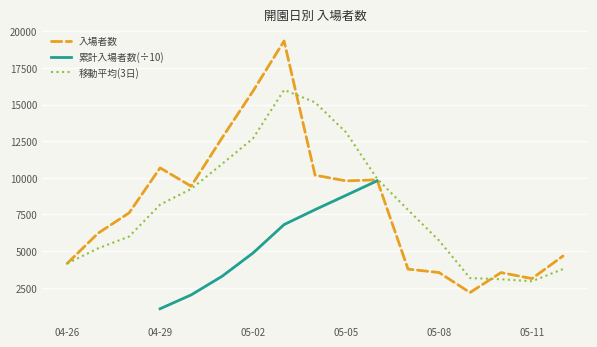

Where is the first local minimum?

2019-04-30